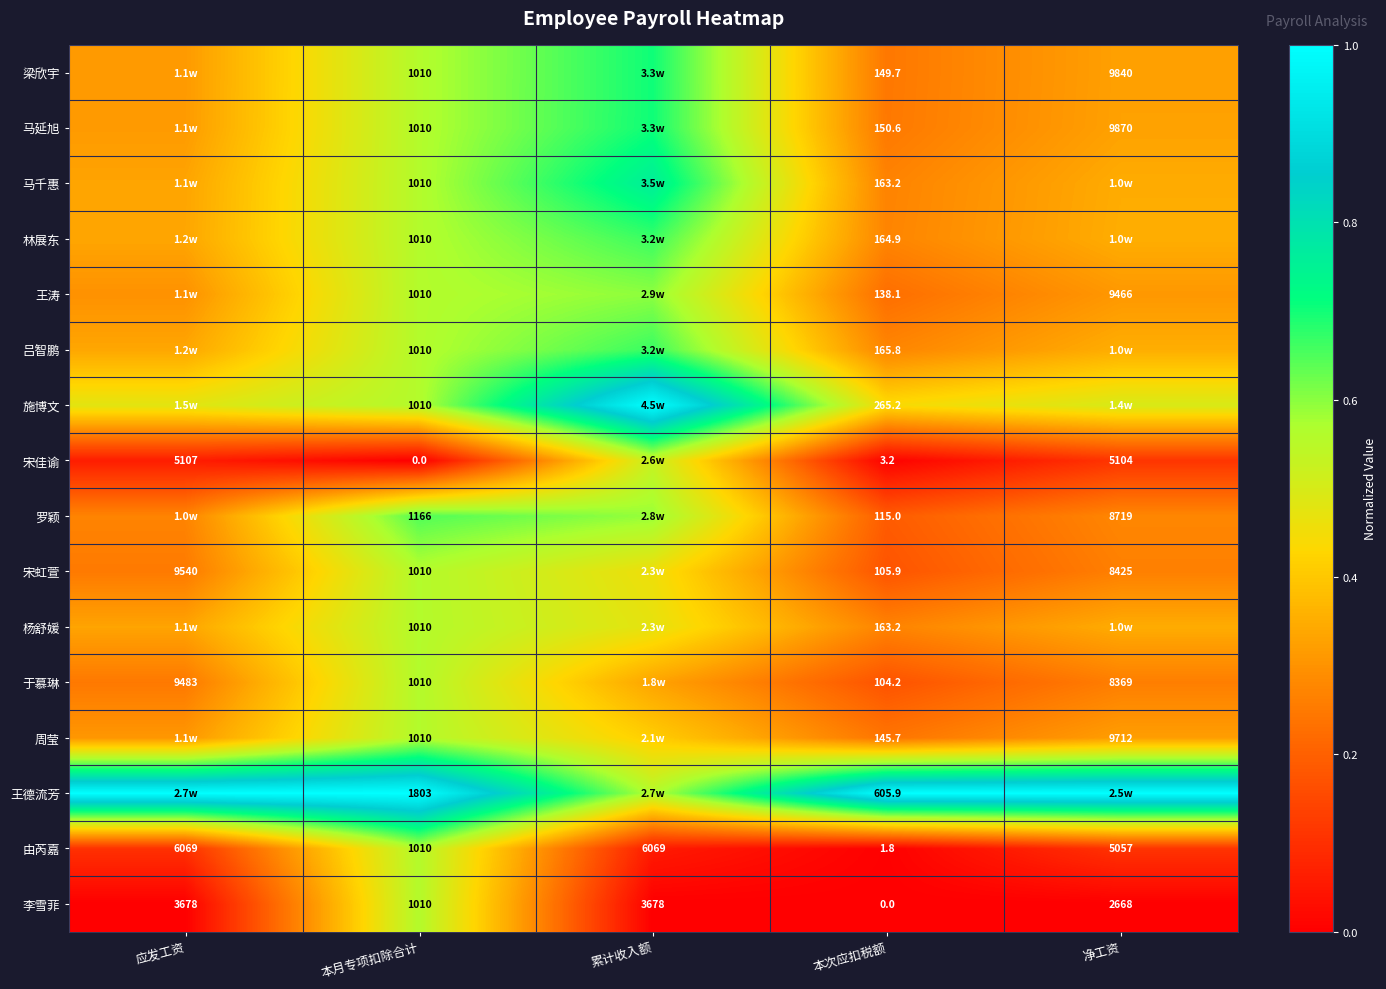

What is the difference between the highest and lowest values at 本月专项扣除合计?

1803.0